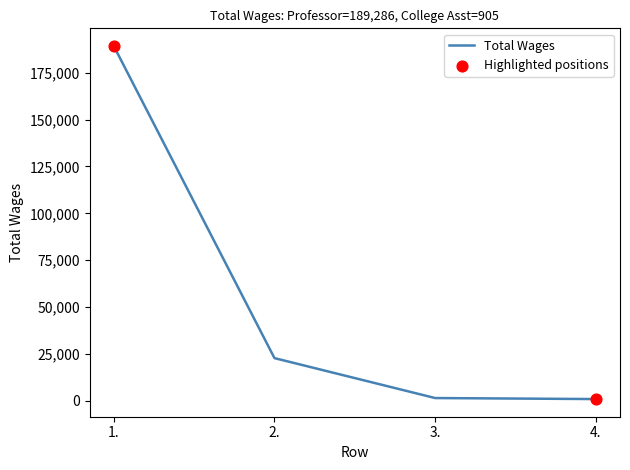

What is the ratio of the value at 3. to the value at 2.?

0.1